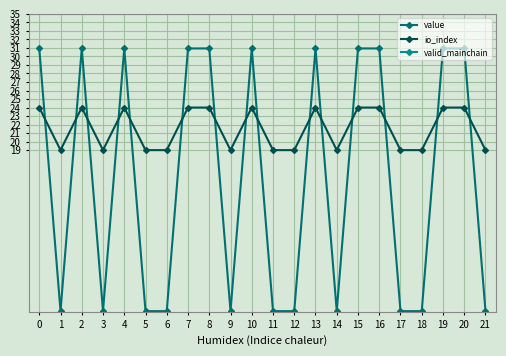

Reading left to right, transcribe all the data shown in this chart.

value: 30.9	0.1	30.9	0.1	30.9	0.1	0.1	30.9	30.9	0.1	30.9	0.1	0.1	30.9	0.1	30.9	30.9	0.1	0.1	30.9	30.9	0.1
io_index: 24.0	19.0	24.0	19.0	24.0	19.0	19.0	24.0	24.0	19.0	24.0	19.0	19.0	24.0	19.0	24.0	24.0	19.0	19.0	24.0	24.0	19.0
valid_mainchain: 41.0	41.0	41.0	41.0	41.0	41.0	41.0	41.0	41.0	41.0	41.0	41.0	41.0	41.0	41.0	41.0	41.0	41.0	41.0	41.0	41.0	41.0